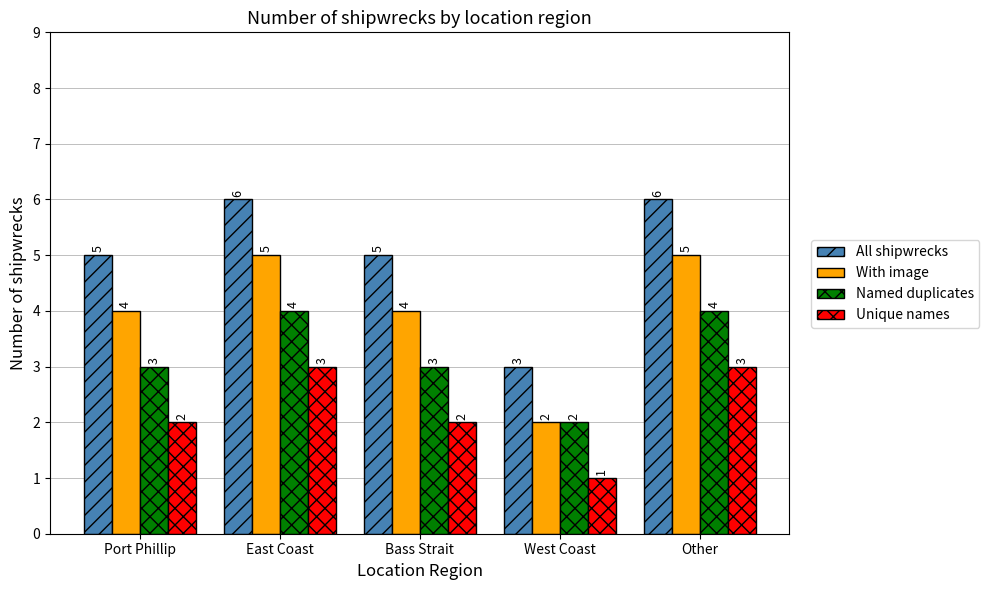

How many values in the With image series are below 4?

1